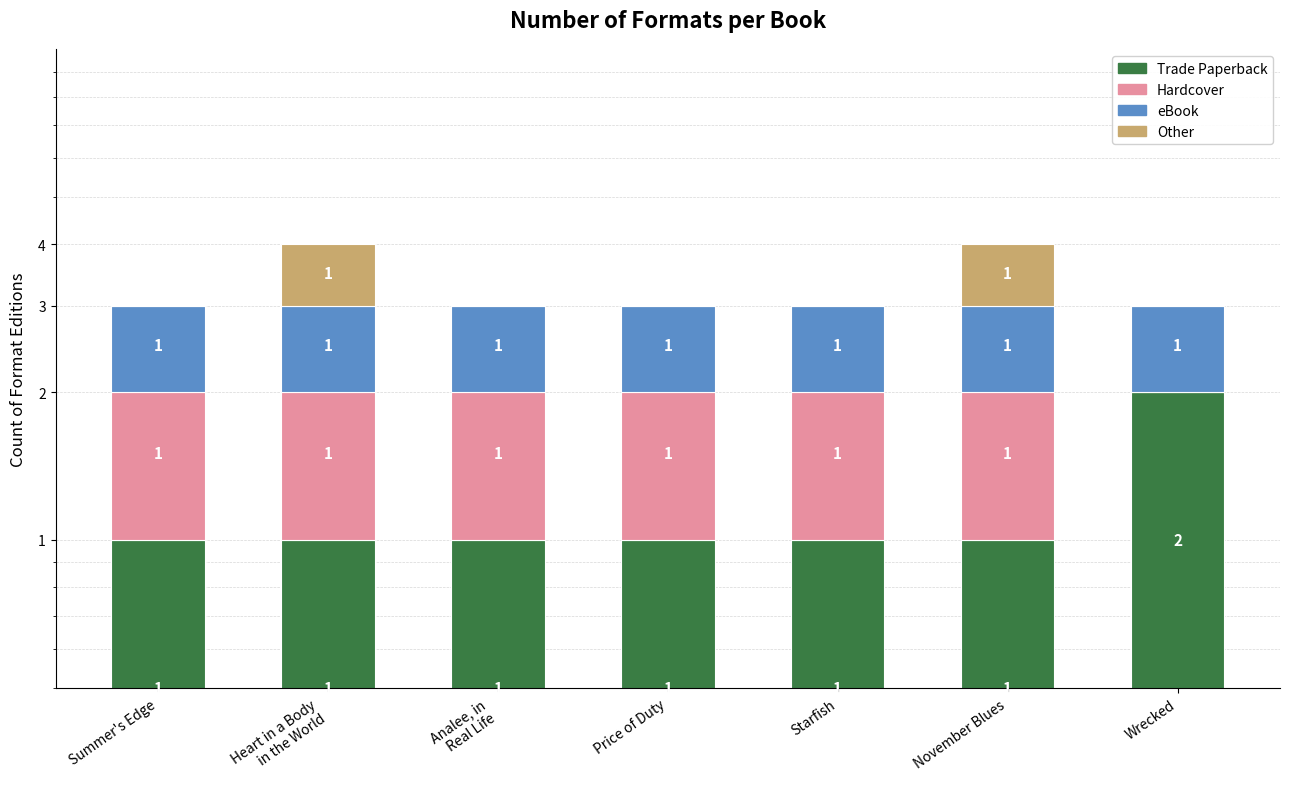

List the series in order of their overall mean, highest first.

Trade Paperback, eBook, Hardcover, Other